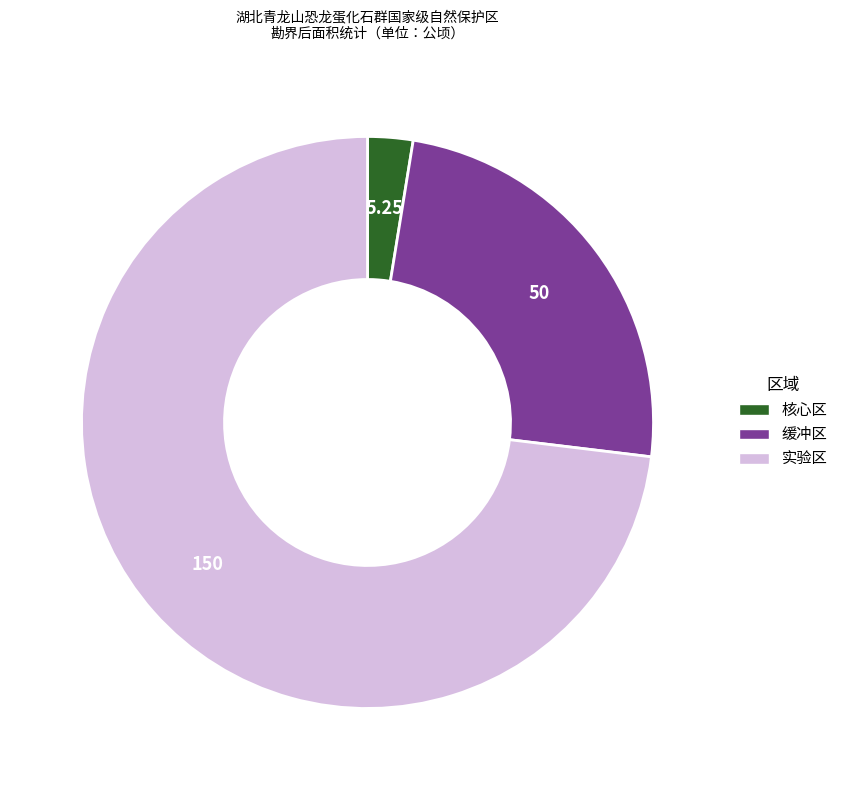

Is it true that 缓冲区 is 38% of the pie?

False